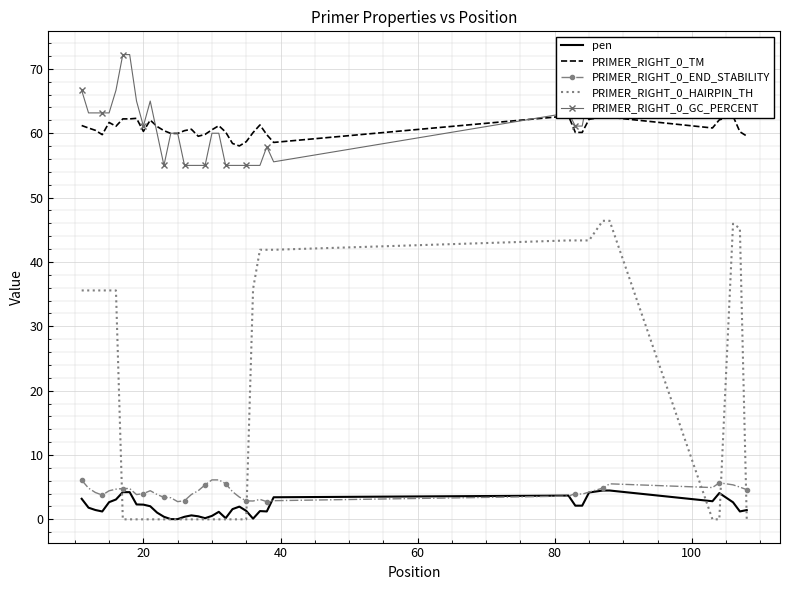

How many data points in PRIMER_RIGHT_0_TM are above 60?

29